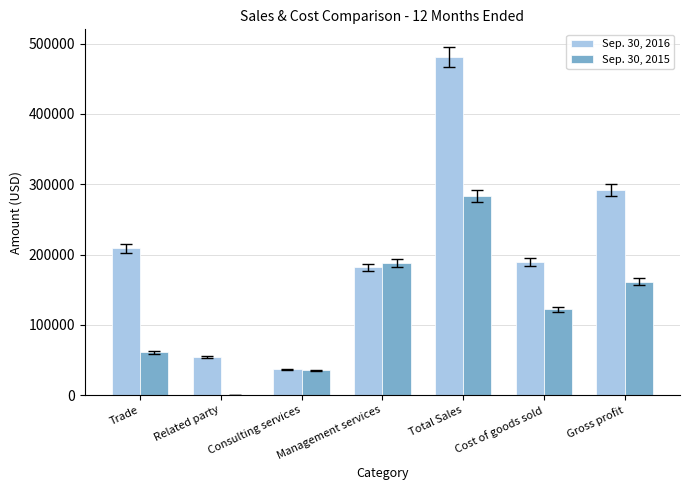

What is the total value across all series at Cost of goods sold?

311390